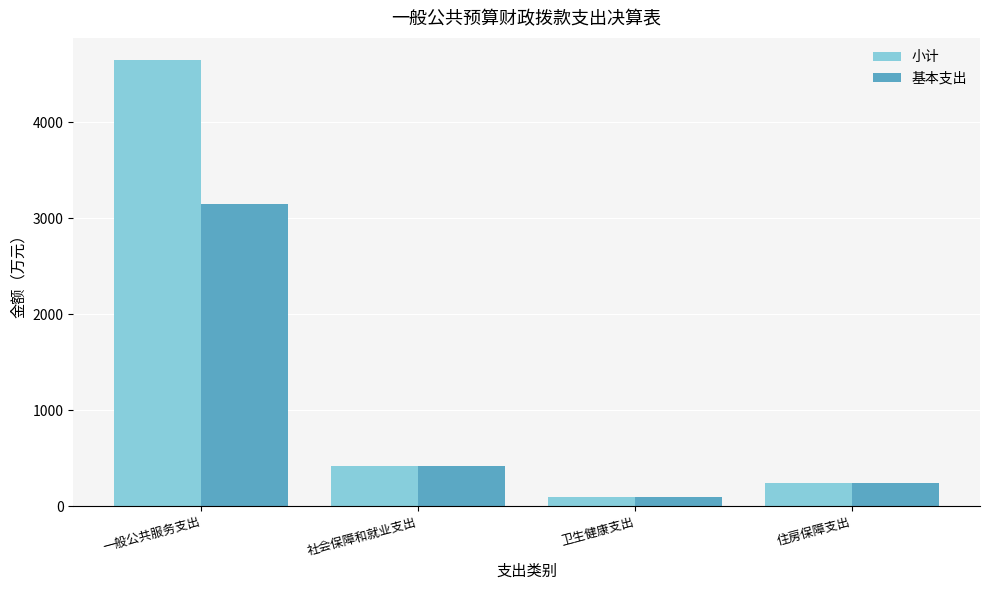

Which series has the widest spread of values?

小计